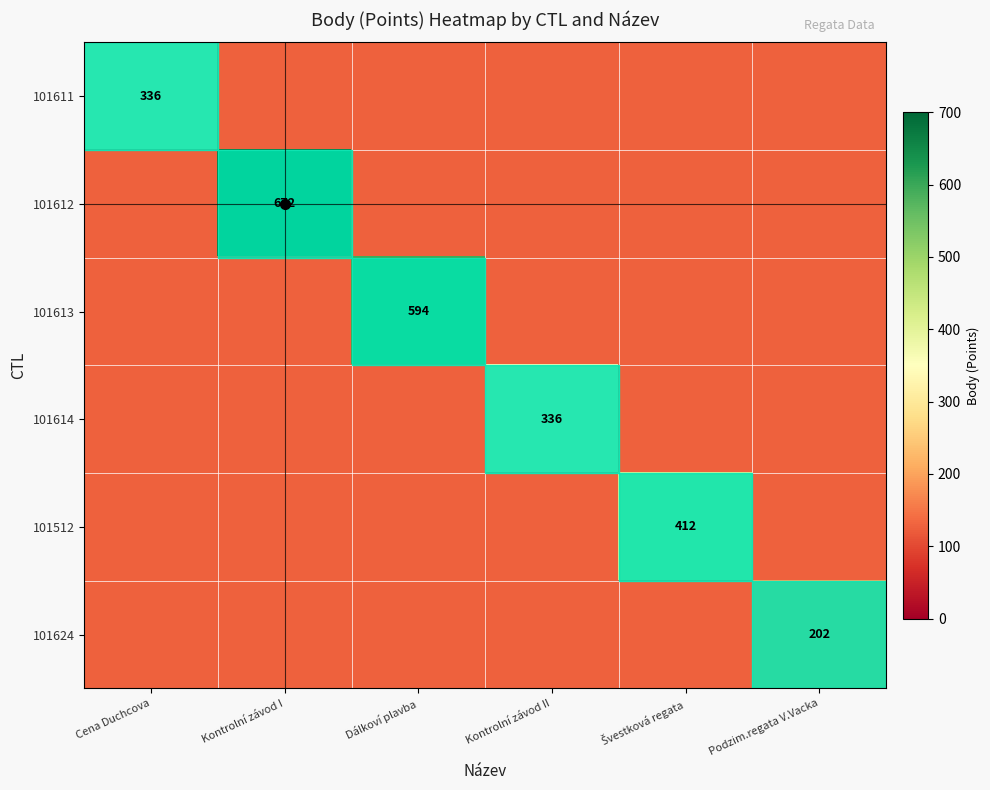

True or false: 101624 has a value of 273.3 at Podzim.regata V.Vacka.

False